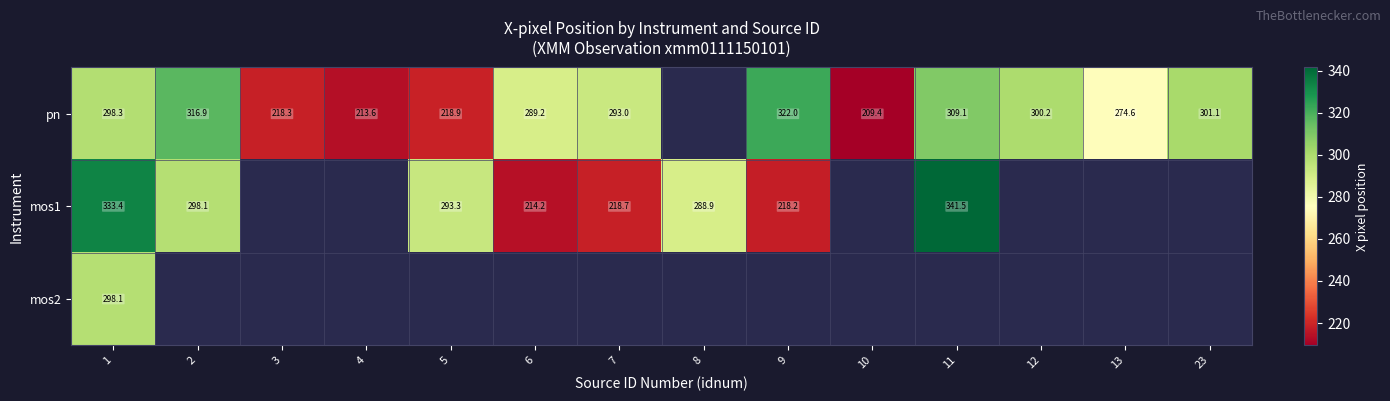

How many series are shown in this chart?

3